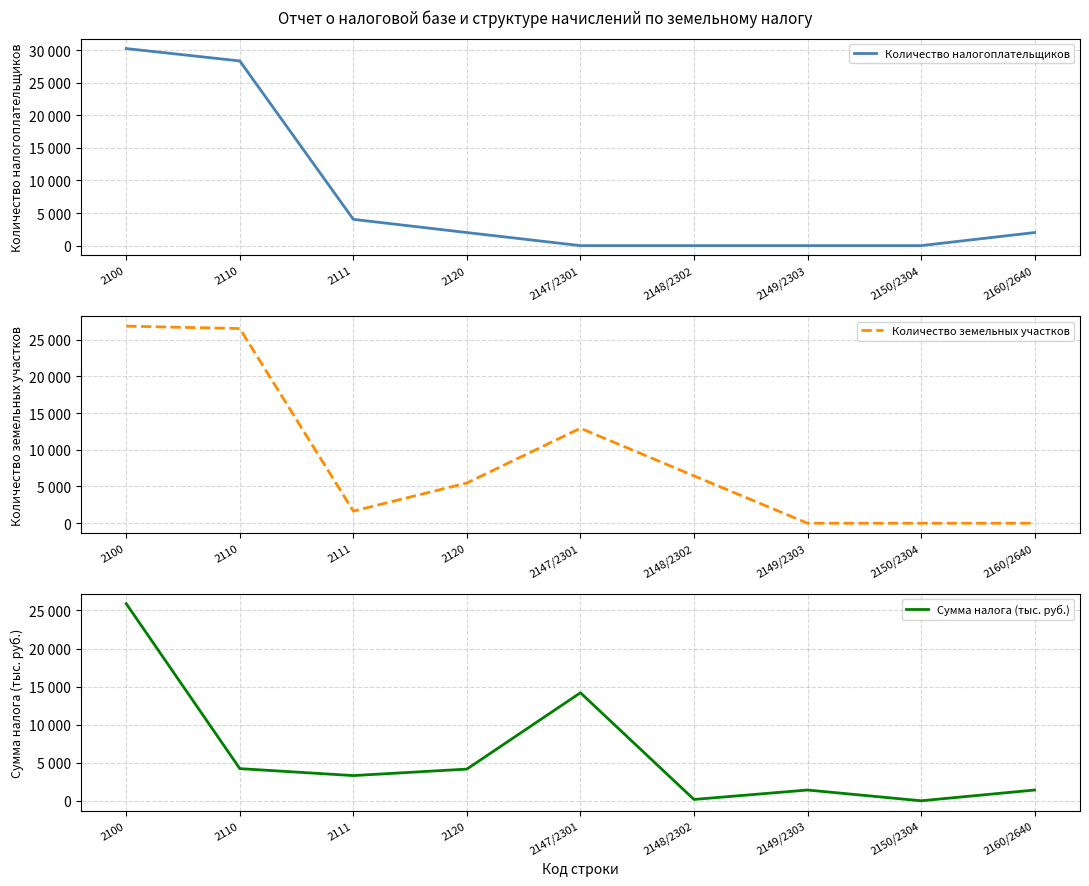

What is the sum of the Сумма налога (тыс. руб.) values at 2120 and 2149/2303?

5576